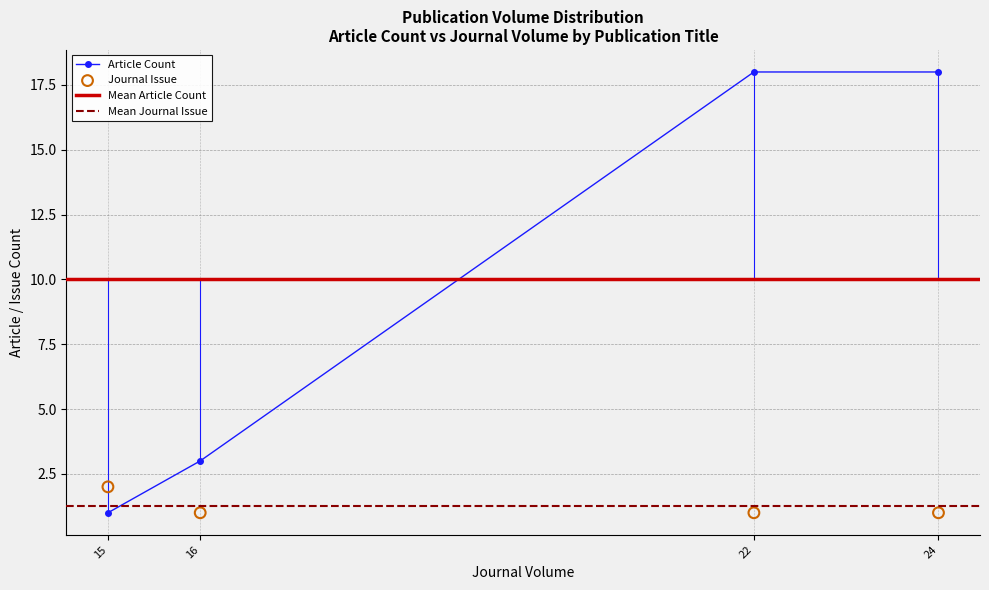

Which series has the widest spread of Y values?

Article Count